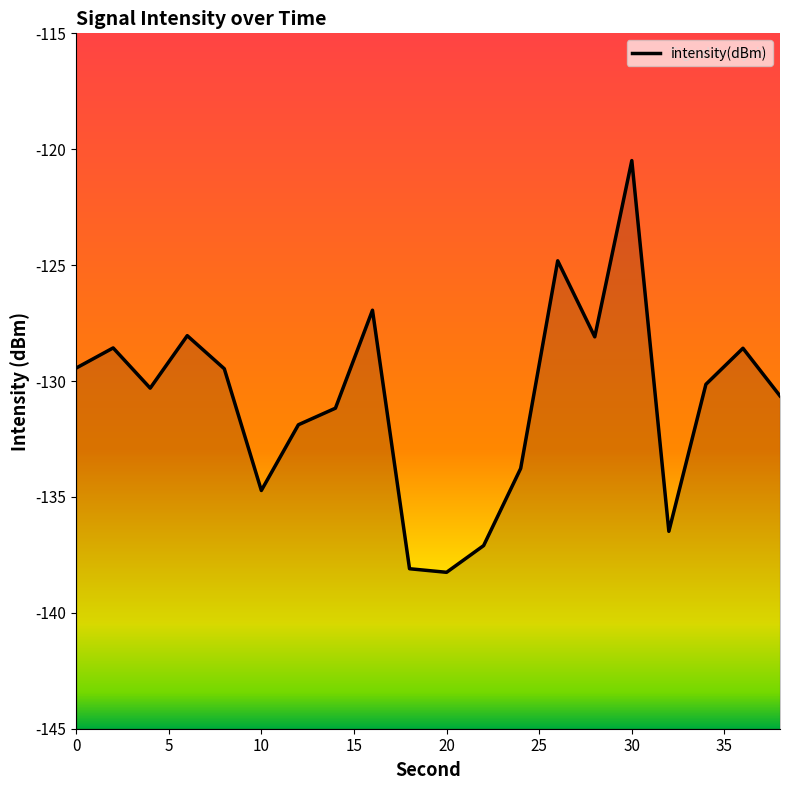

The chart shows a value of -120.5 at 30. True or false?

True